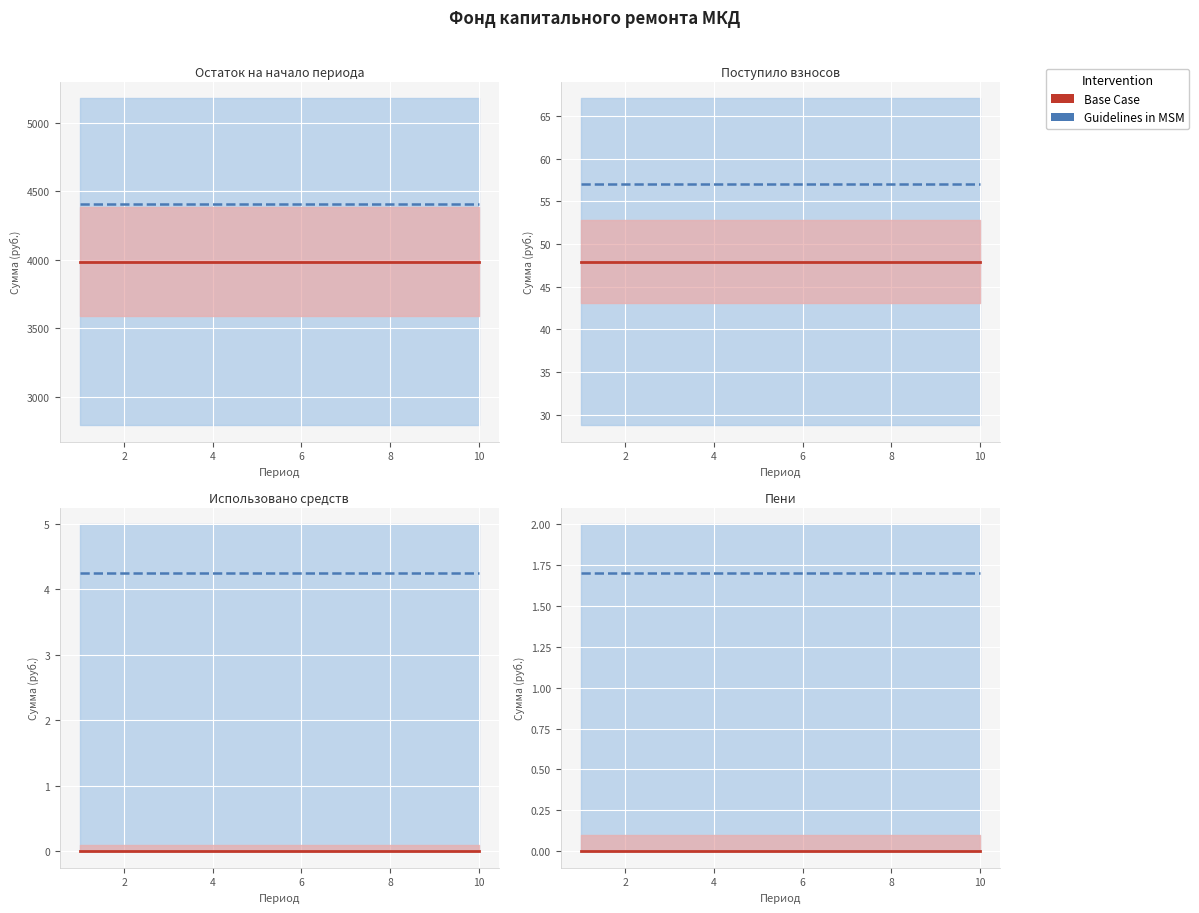

What is the spread (max minus min) of values at 8?

4033.5